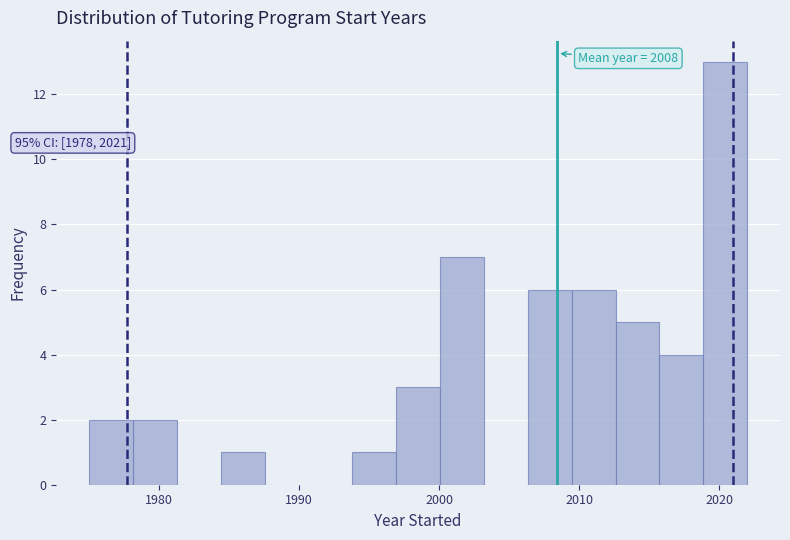

Around what value on the x-axis is the tallest bar? Give the approximate position of its centre, as read against the axis.

2020